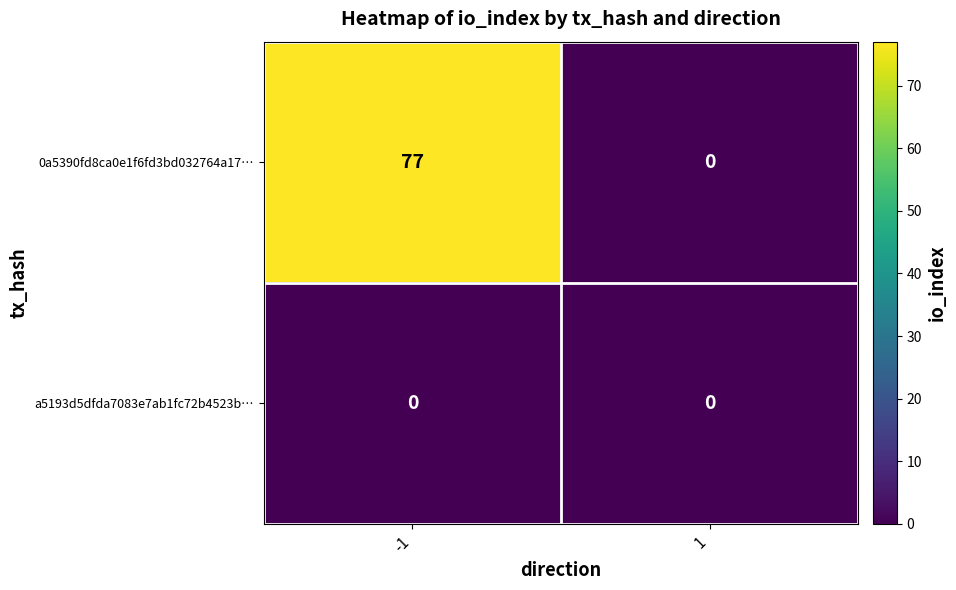

What is the greatest value displayed?

77